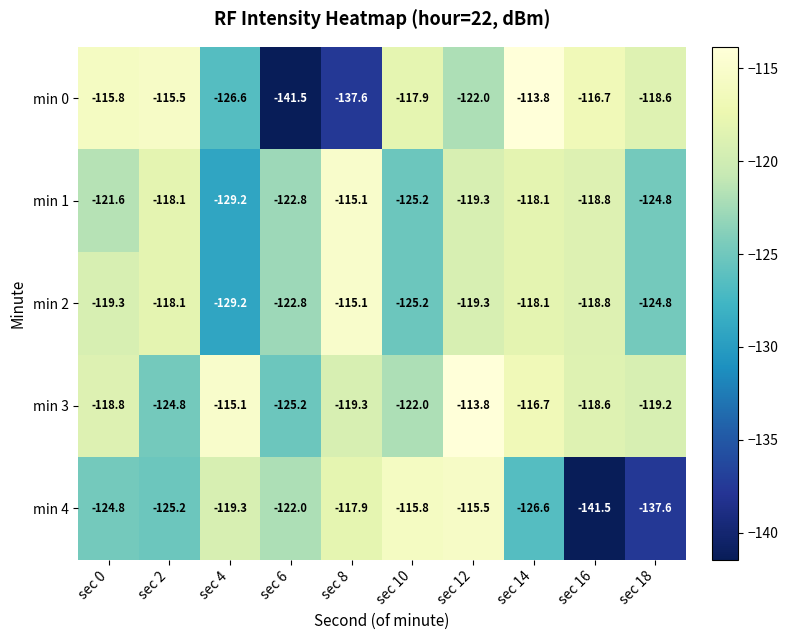

What is the smallest value displayed?

-141.5